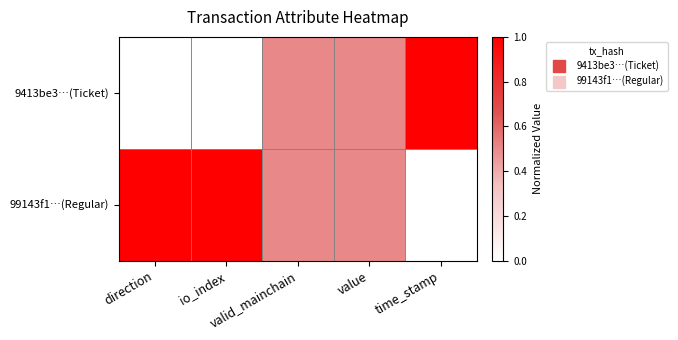

At which category is the sum across all series the highest?

direction